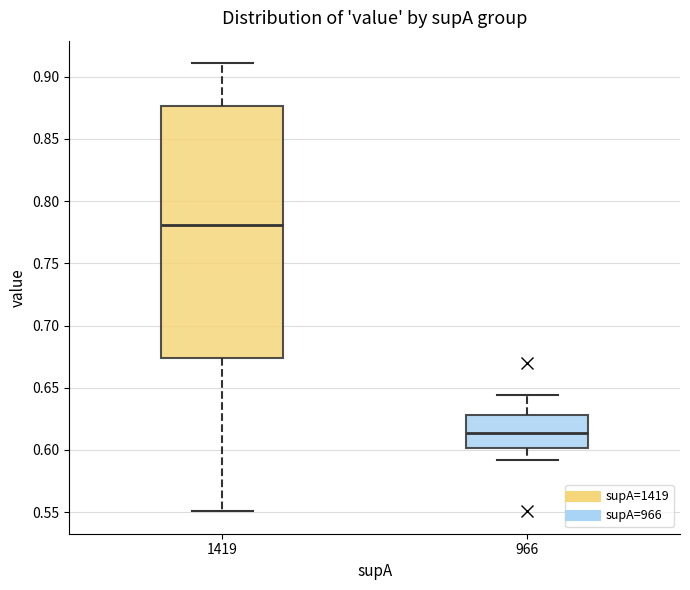

Reading left to right, transcribe this box plot: for each box, give where its median line is, the range the box spans, and where its two whiskers end, as read against the y-axis. The values are not printed on the chart, so give them approximately, as read against the axis.

1419: median 0.780, box 0.675 to 0.875, whiskers 0.550 to 0.910
966: median 0.615, box 0.600 to 0.630, whiskers 0.590 to 0.645